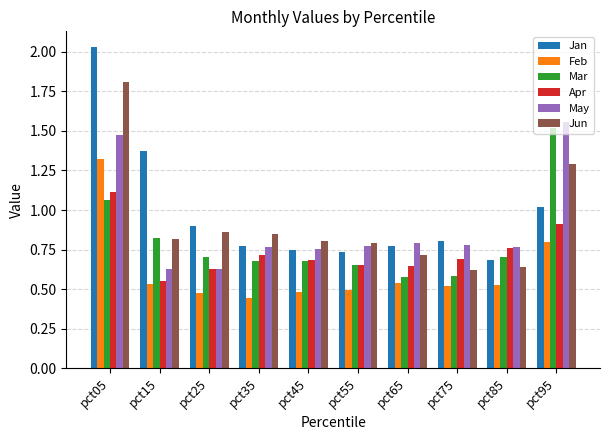

List the series in order of their peak value, lowest first.

Apr, Feb, Mar, May, Jun, Jan